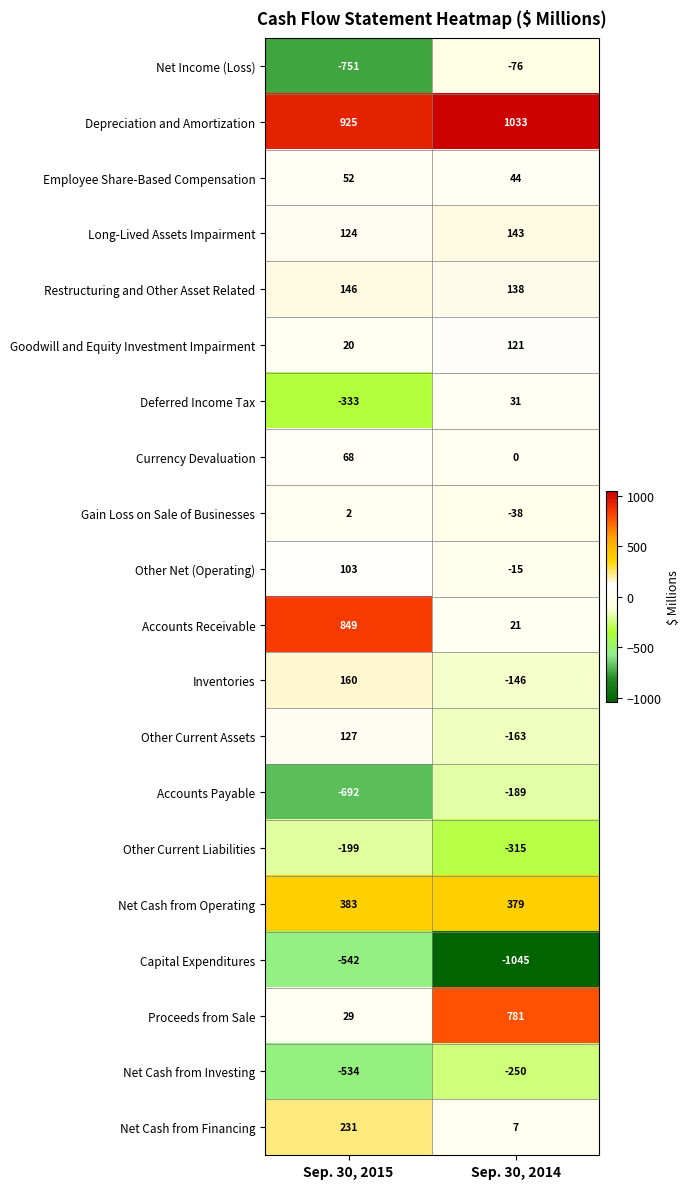

What value does the Other Net (Operating) series have at Sep. 30, 2015, to the nearest 50?

100